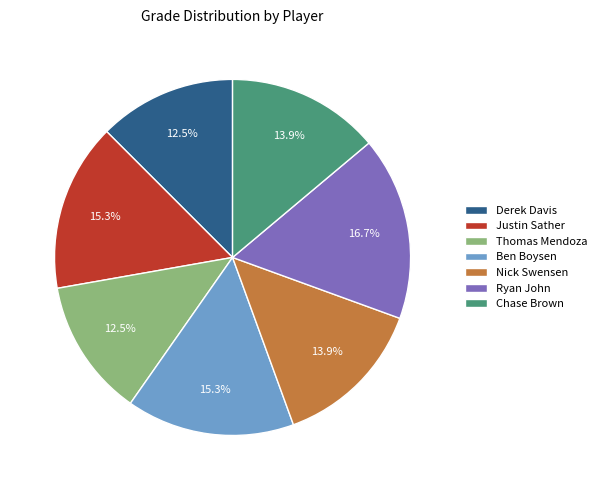

To the nearest percent, what is the average slice percentage?

14%